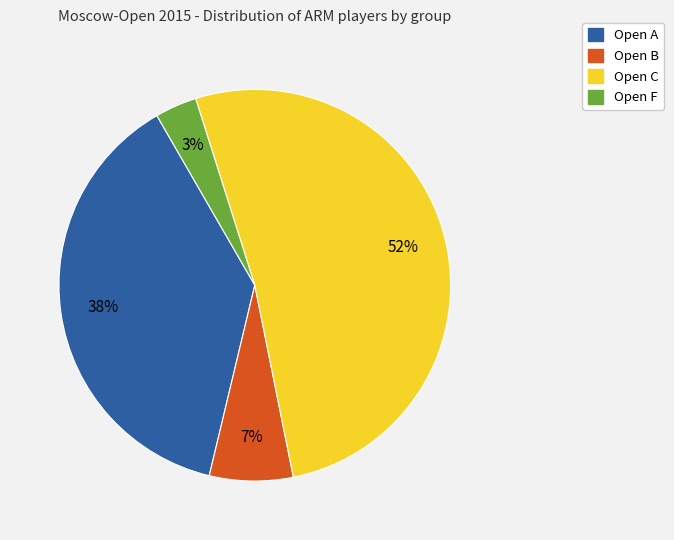

Which slice is the smallest?

Open F